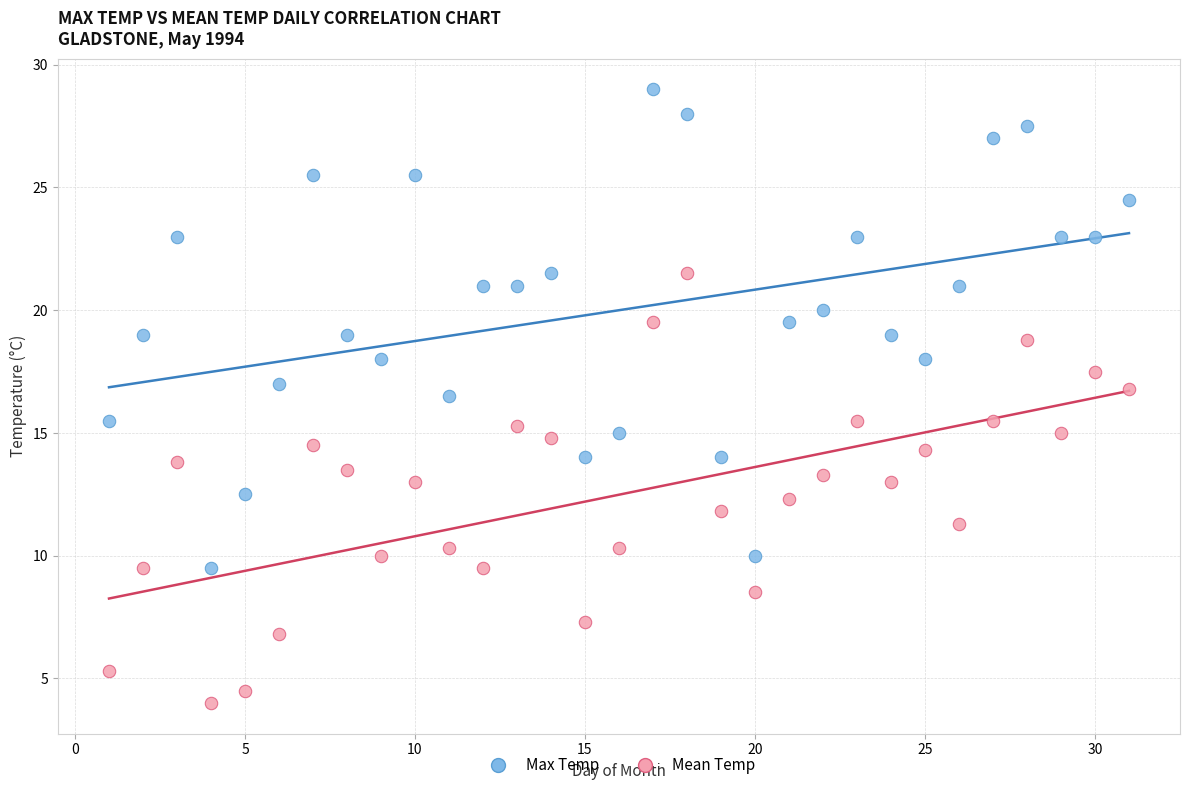

Across all data points, what is the range of X values (max minus min)?

30.0